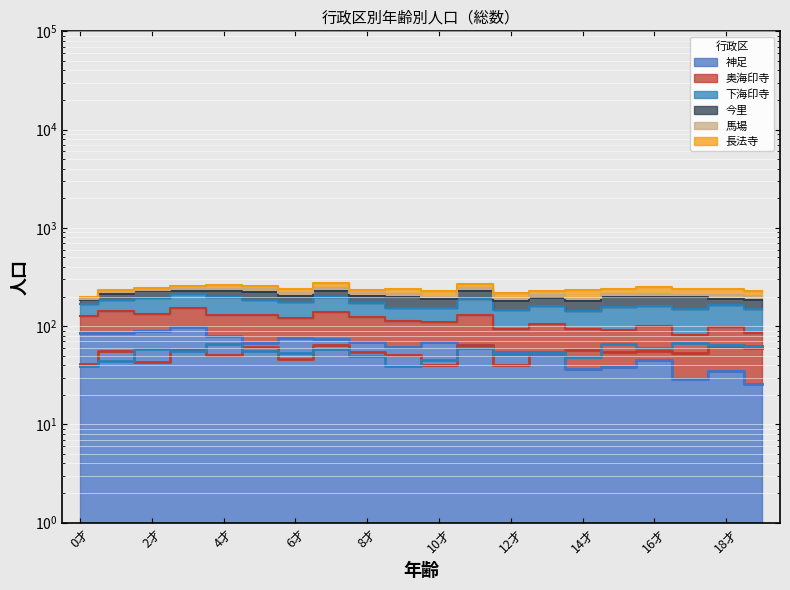

What is the approximate value of 奥海印寺 at 9才, to the nearest 10?

50